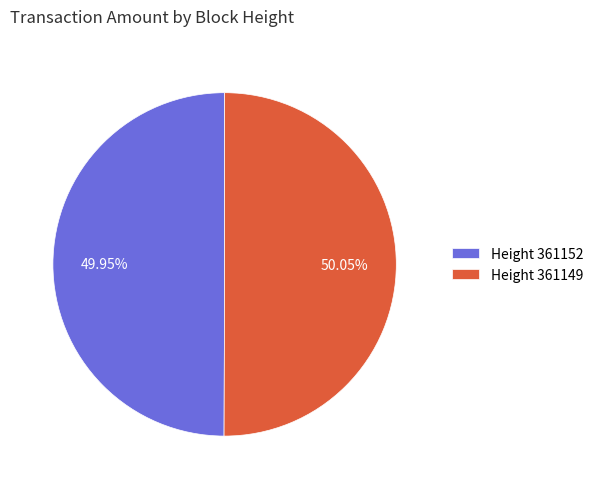

Combined, do Height 361149 and Height 361152 account for over 50%?

Yes